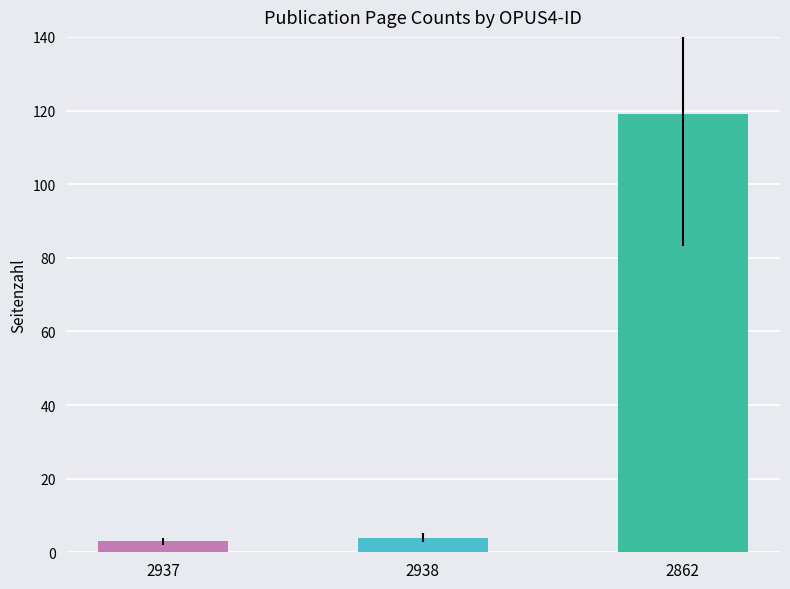

Does the chart contain stacked bars?

No